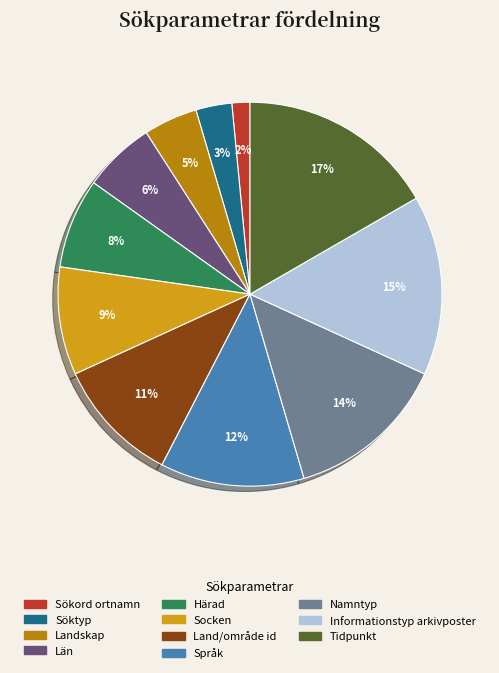

Is the sum of Sökord ortnamn and Namntyp greater than half?

No